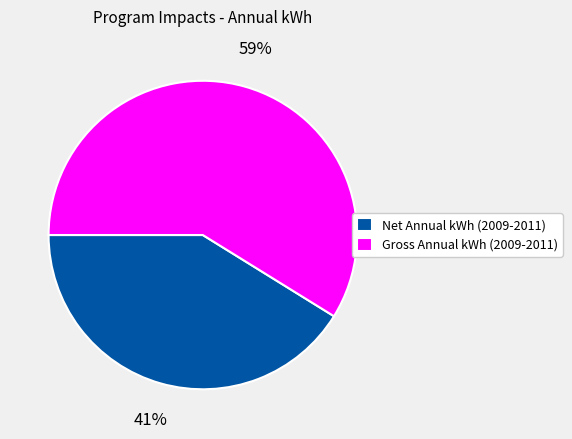

True or false: Gross Annual kWh (2009-2011) accounts for 51% of the total.

False